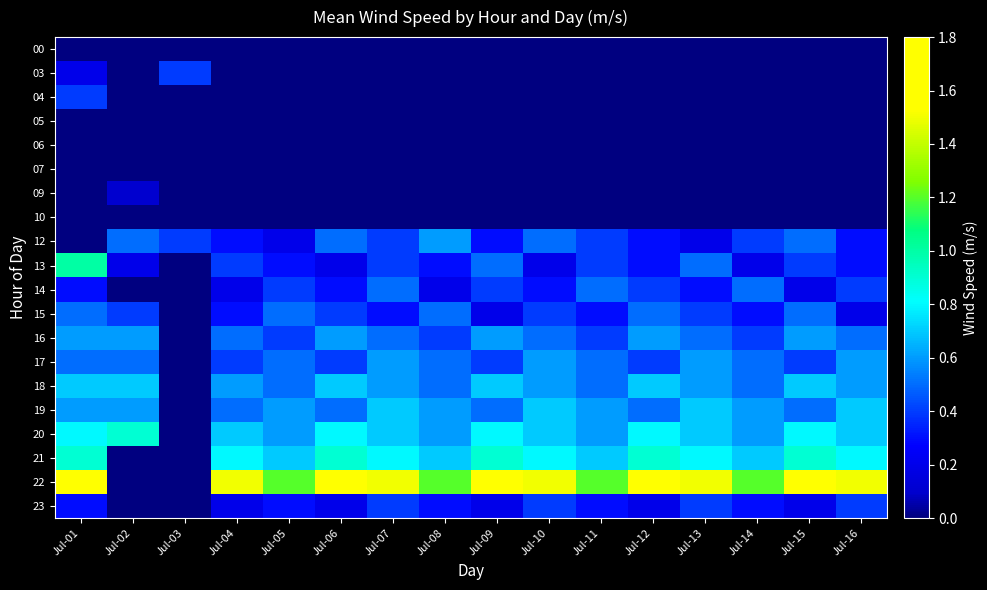

At which category does the chart reach its peak across all series?

Jul-01